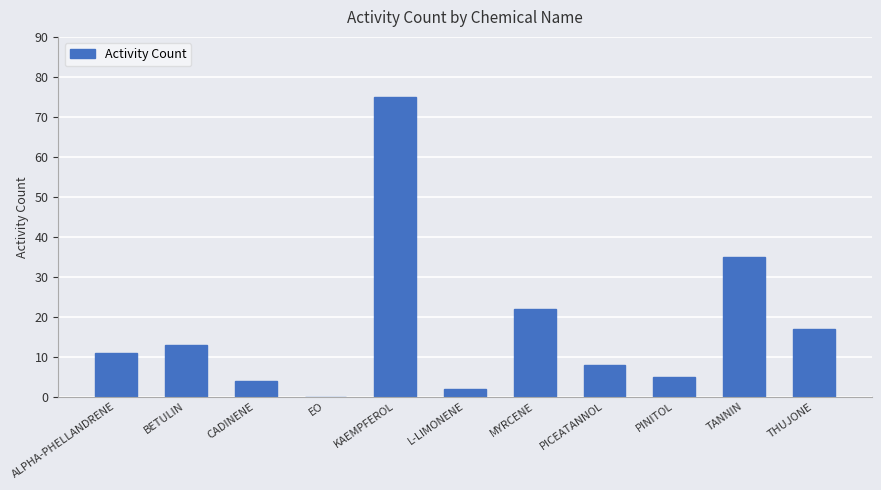

What is the greatest value displayed?

75